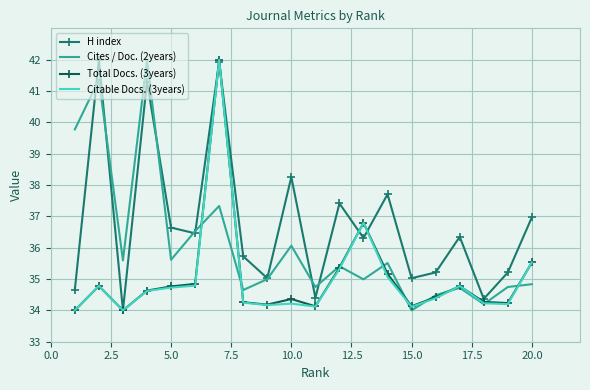

What is the smallest value displayed?

34.0